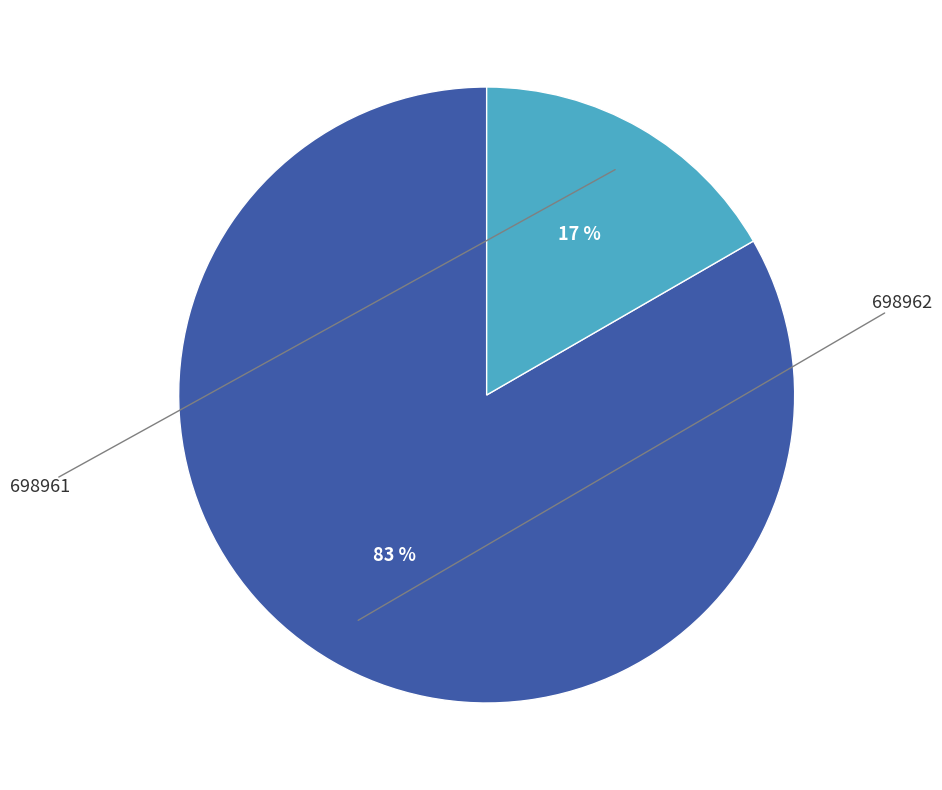

Count the number of slices in the pie.

2